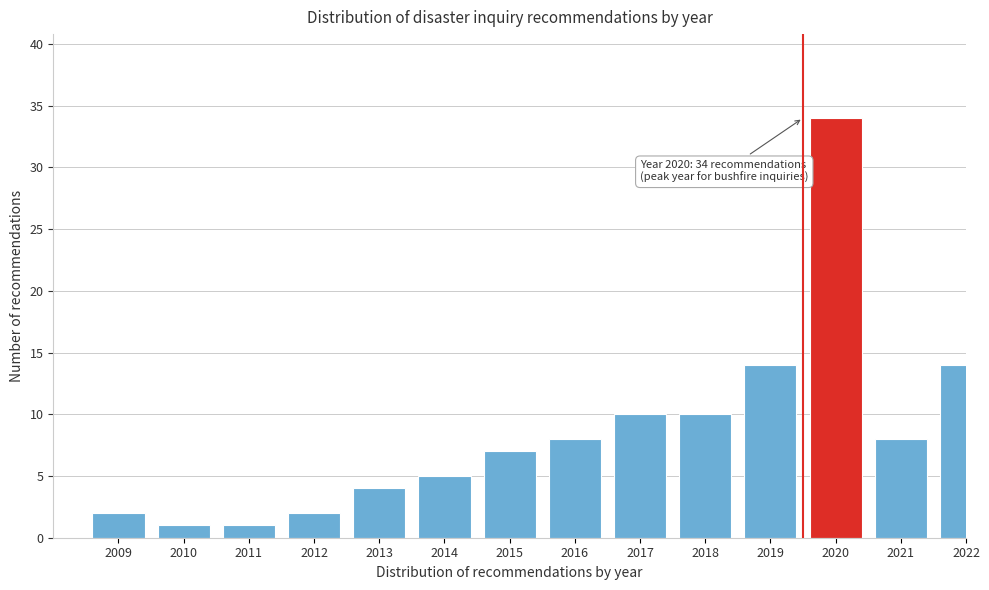

Reading right to left, what are all the values shown in this chart?

2022=14	2021=8	2020=34	2019=14	2018=10	2017=10	2016=8	2015=7	2014=5	2013=4	2012=2	2011=1	2010=1	2009=2